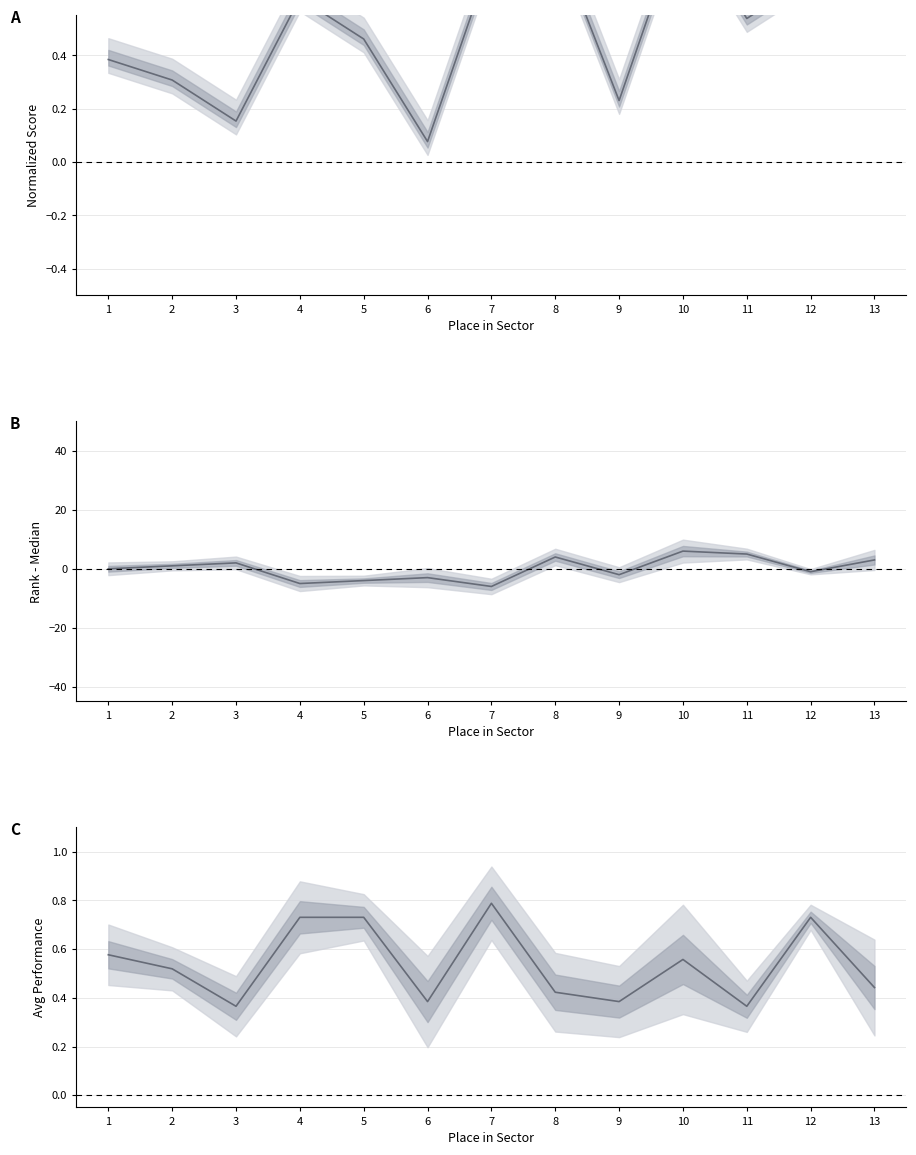

What is the sum of the B values at 12 and 11?

4.0